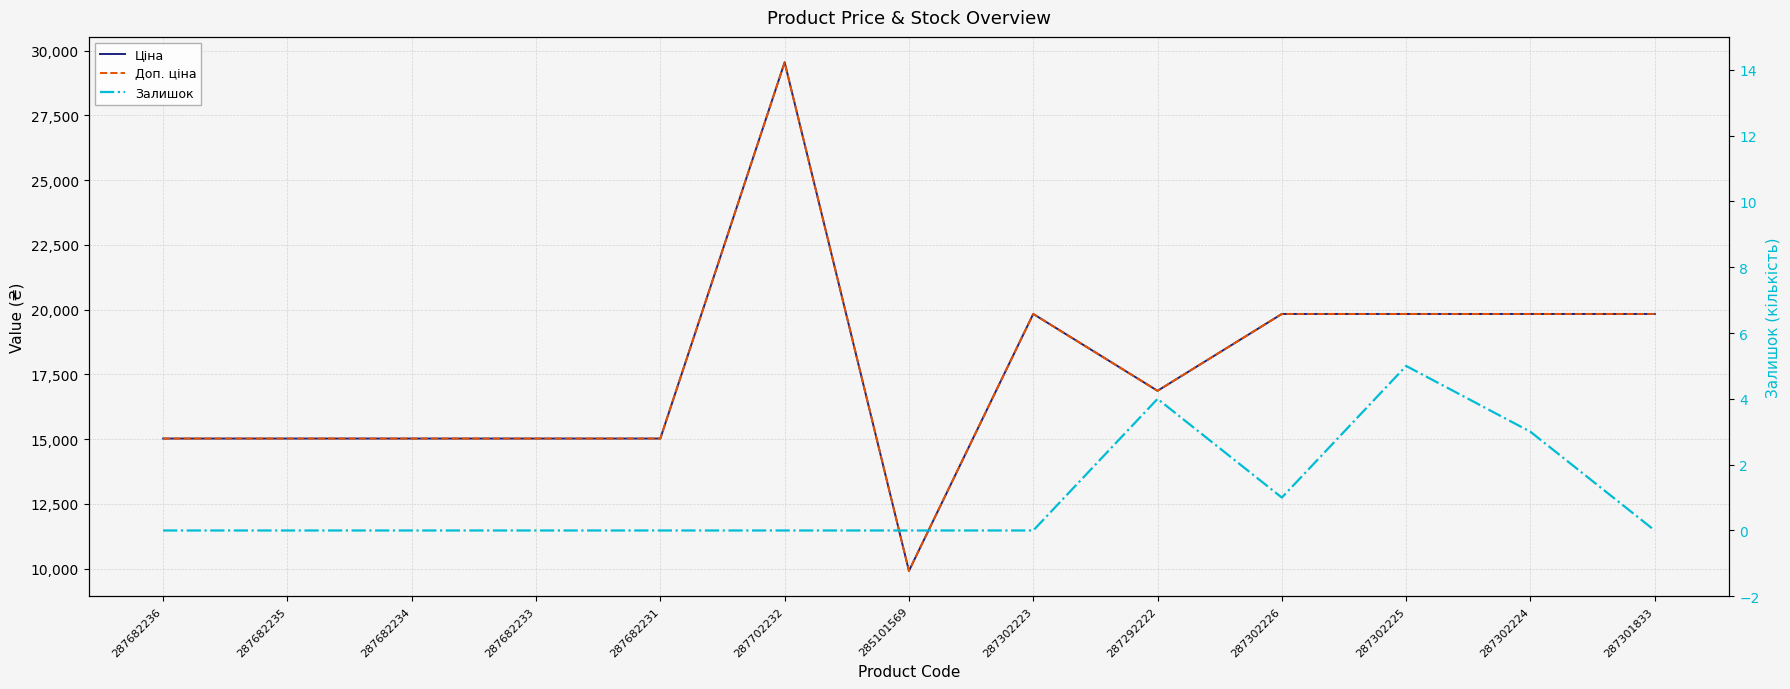

Rank the series by their maximum value, from lowest to highest.

Залишок, Ціна, Доп. ціна